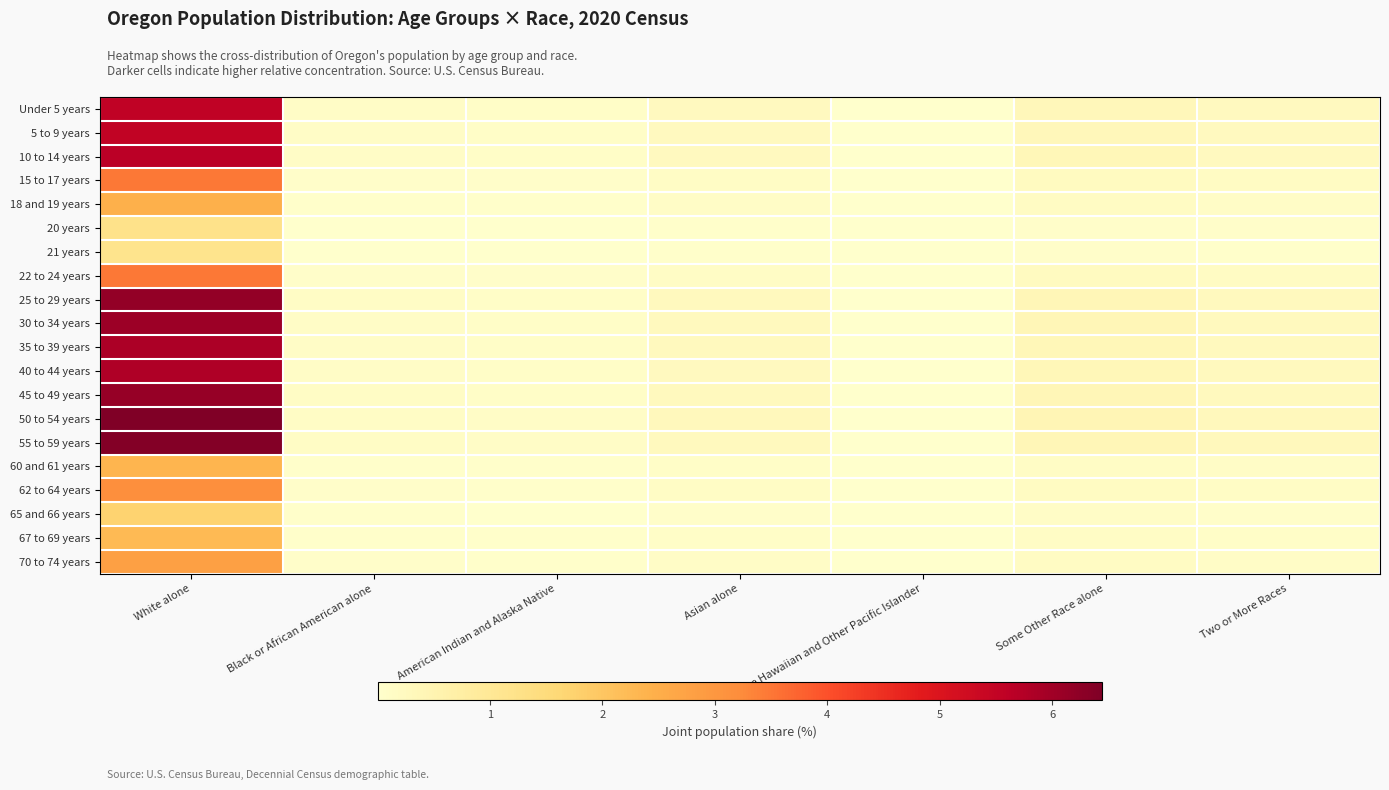

Between Some Other Race alone and Black or African American alone, which is larger?

Some Other Race alone